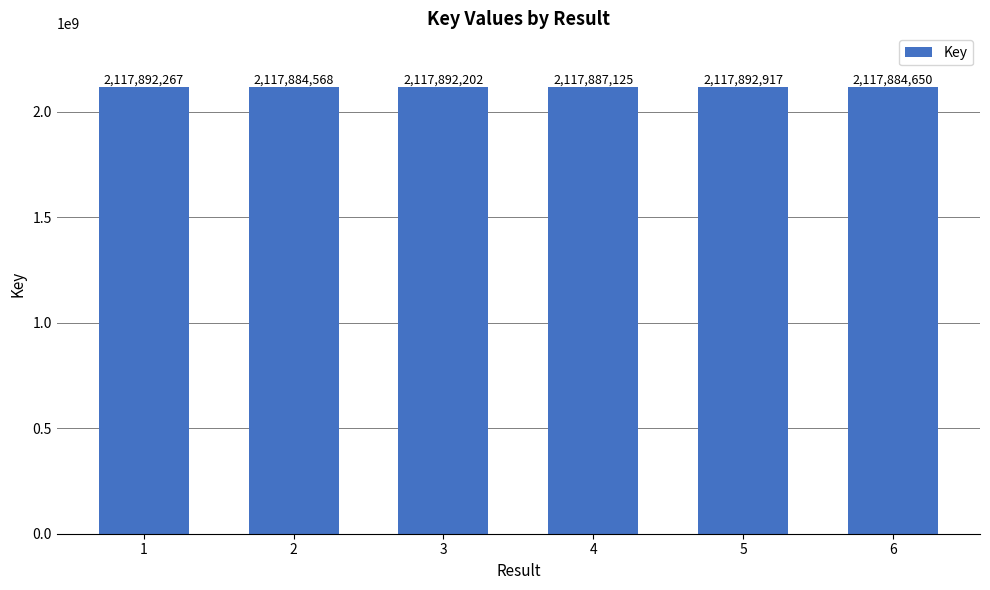

Which has a higher value, 1 or 6?

1